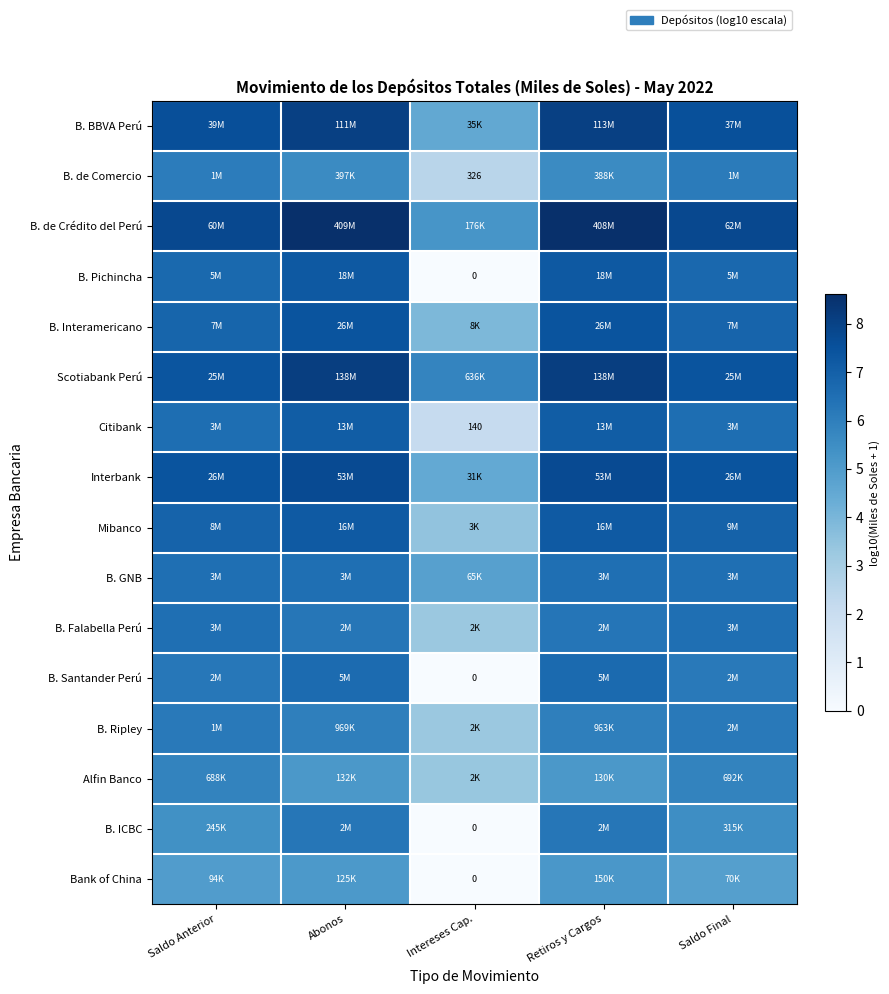

What is the difference between the highest and lowest values at Intereses Cap.?

5.8